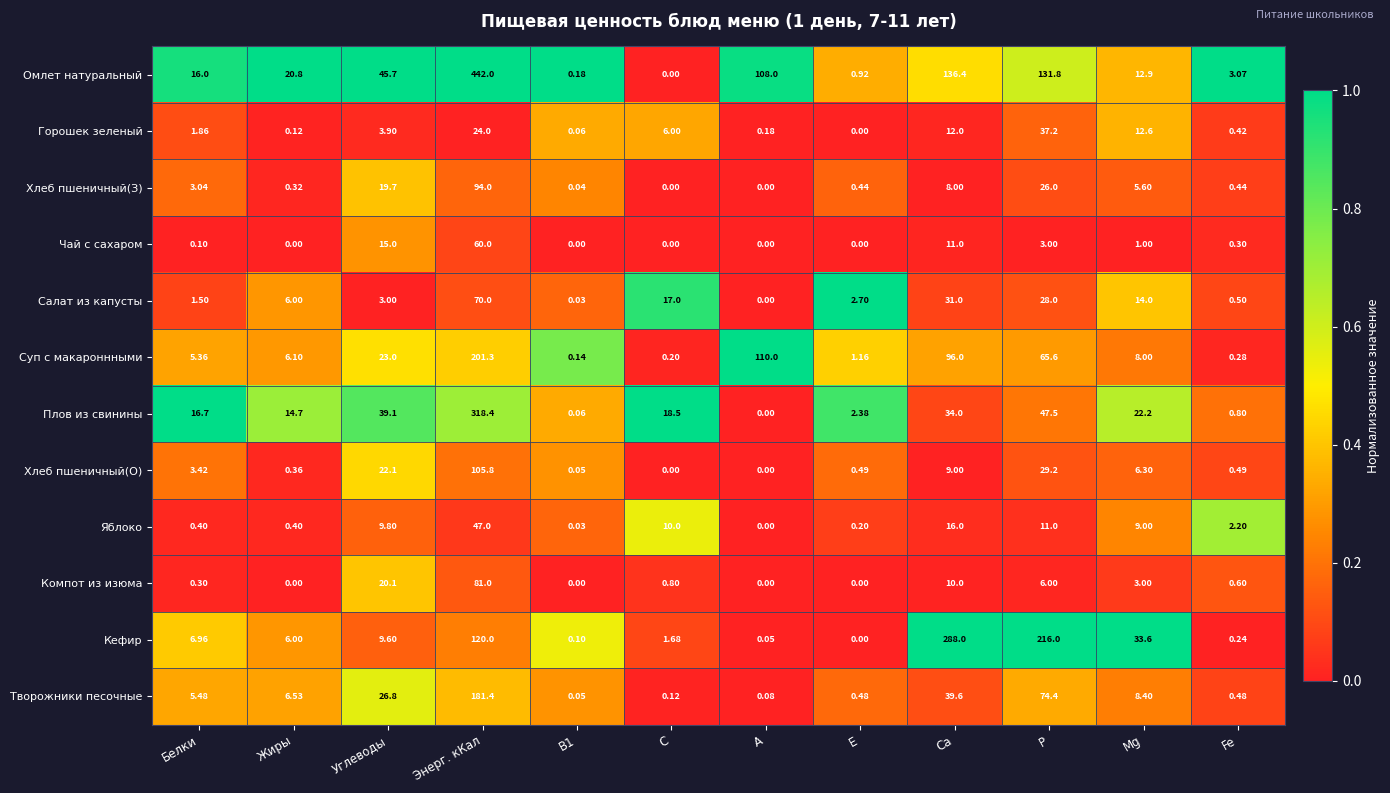

At which label does Горошек зеленый reach its minimum?

Е